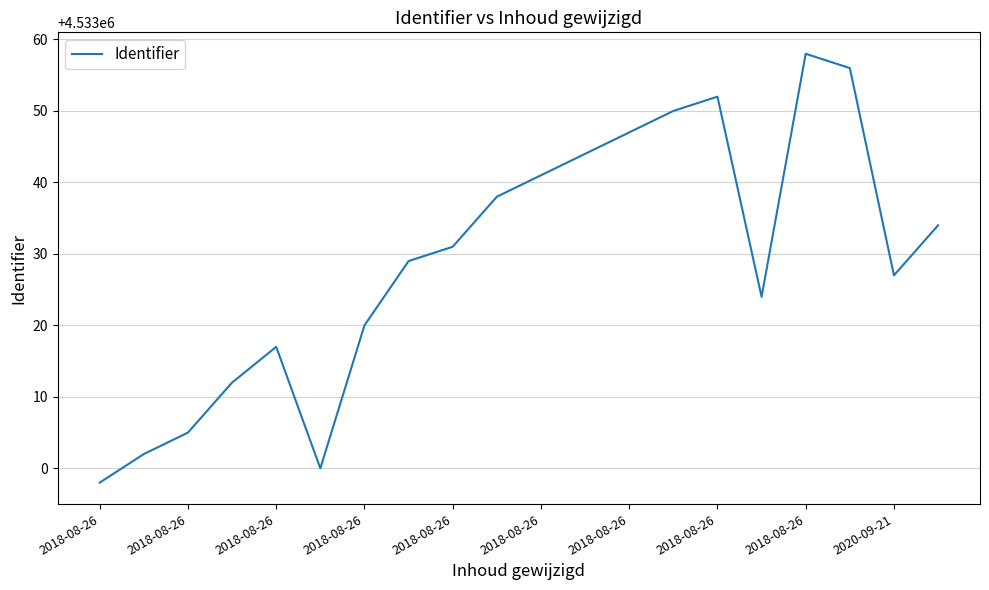

How many lines are shown in the chart?

1